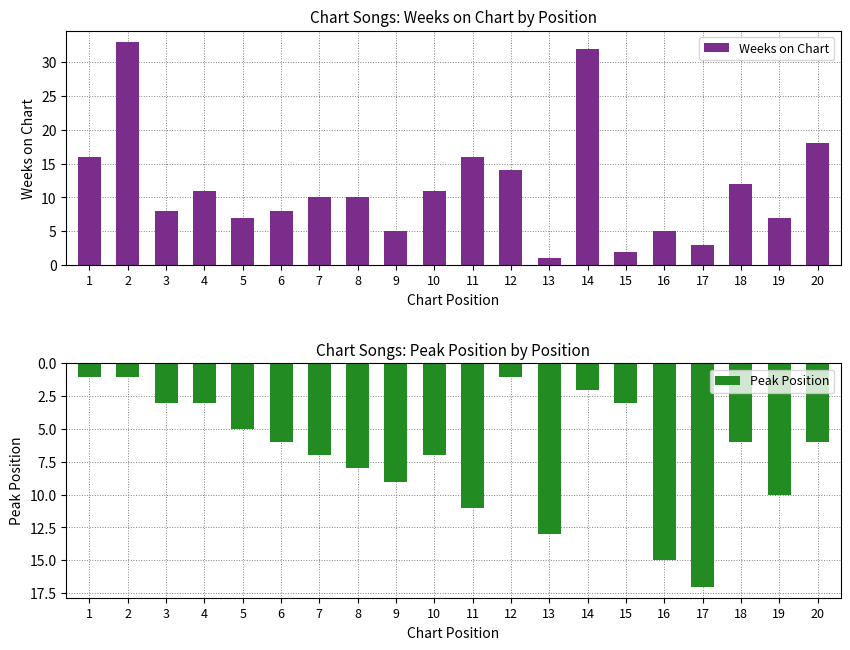

Rank the categories by Weeks on Chart value from lowest to highest.

13, 15, 17, 9, 16, 5, 19, 3, 6, 7, 8, 4, 10, 18, 12, 1, 11, 20, 14, 2